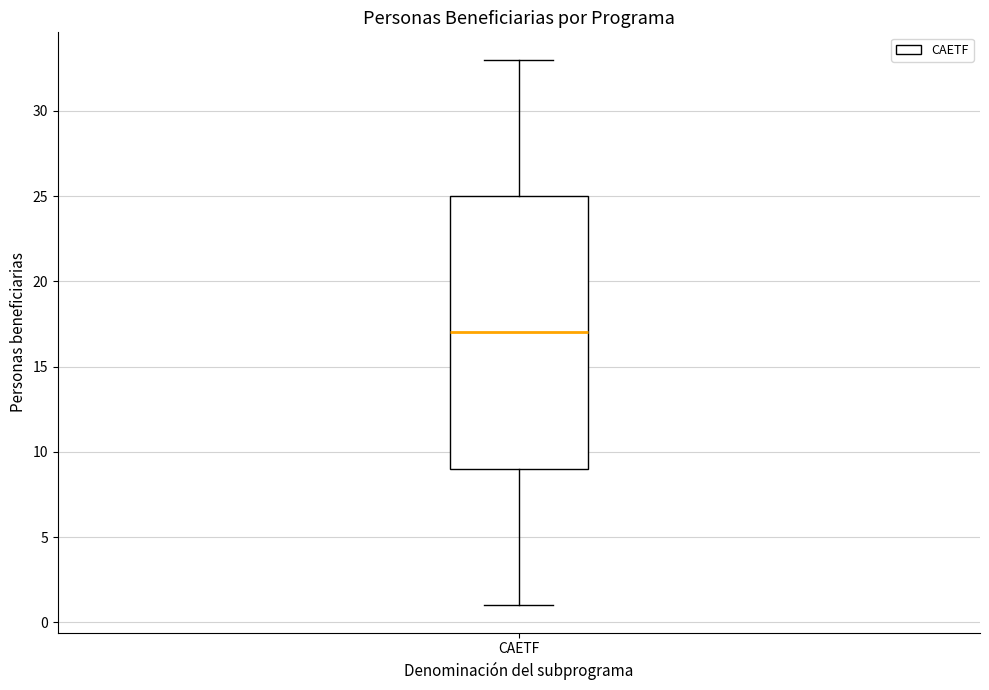

Read this box plot against the y-axis: the position of the median line, the range covered by the box, and the ends of both whiskers. The values are not printed on the chart, so give them approximately, as read against the axis.

median 17, box 9 to 25, whiskers 1 to 33